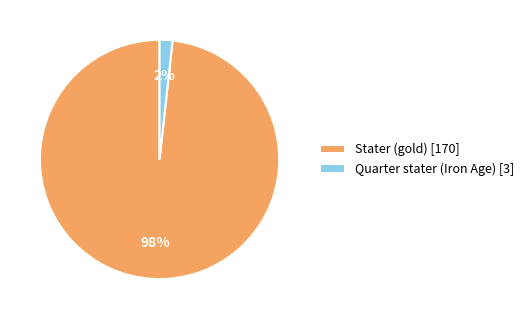

To the nearest percent, what is the average slice percentage?

50%